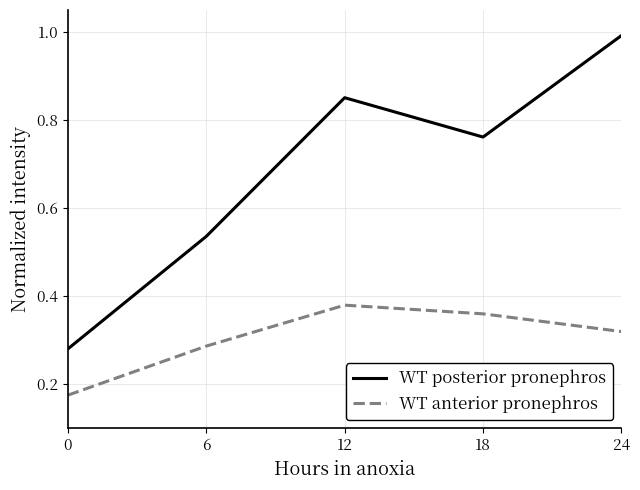

What are all the series names shown in the legend?

WT posterior pronephros, WT anterior pronephros